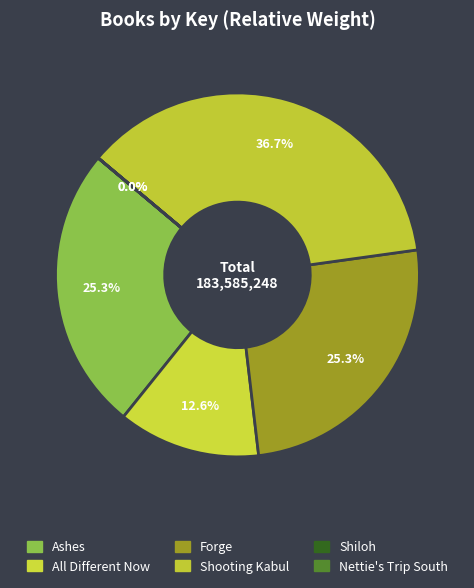

Does Shooting Kabul represent more than half of the total?

No